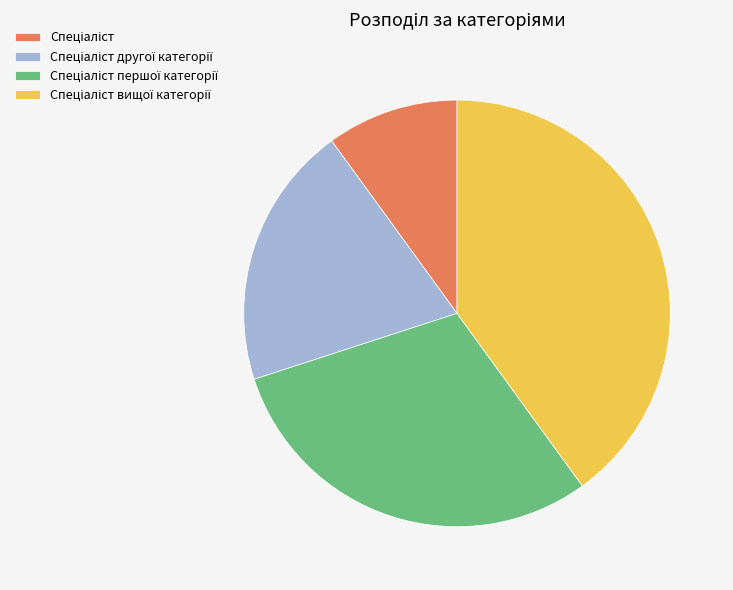

Is there any slice that represents more than half of the pie?

No